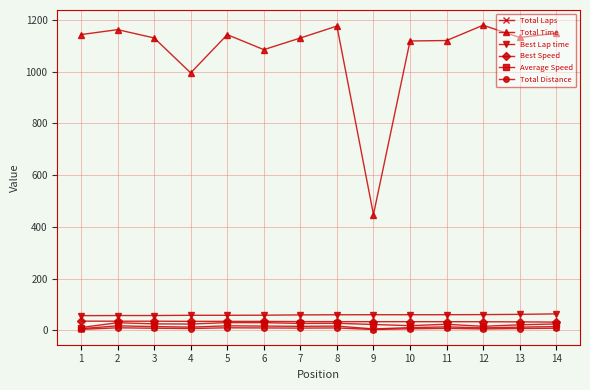

Read the Total Laps value at 8.

16.0